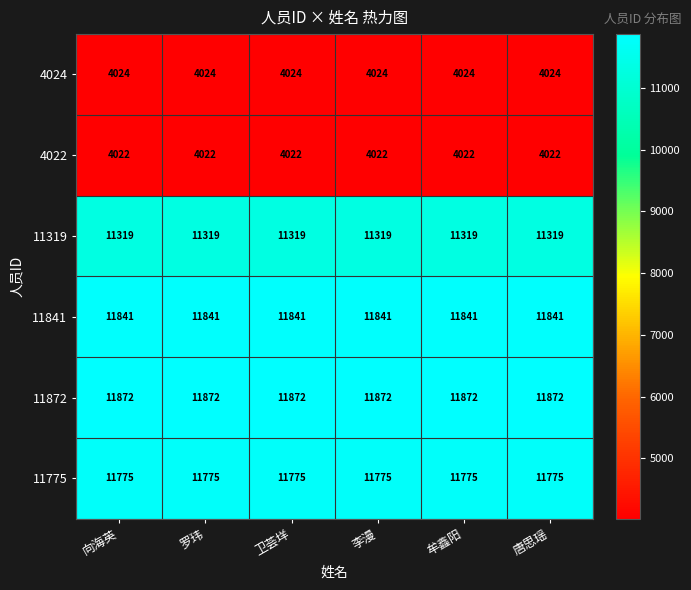

Rank the series by their maximum value, from lowest to highest.

4022, 4024, 11319, 11775, 11841, 11872